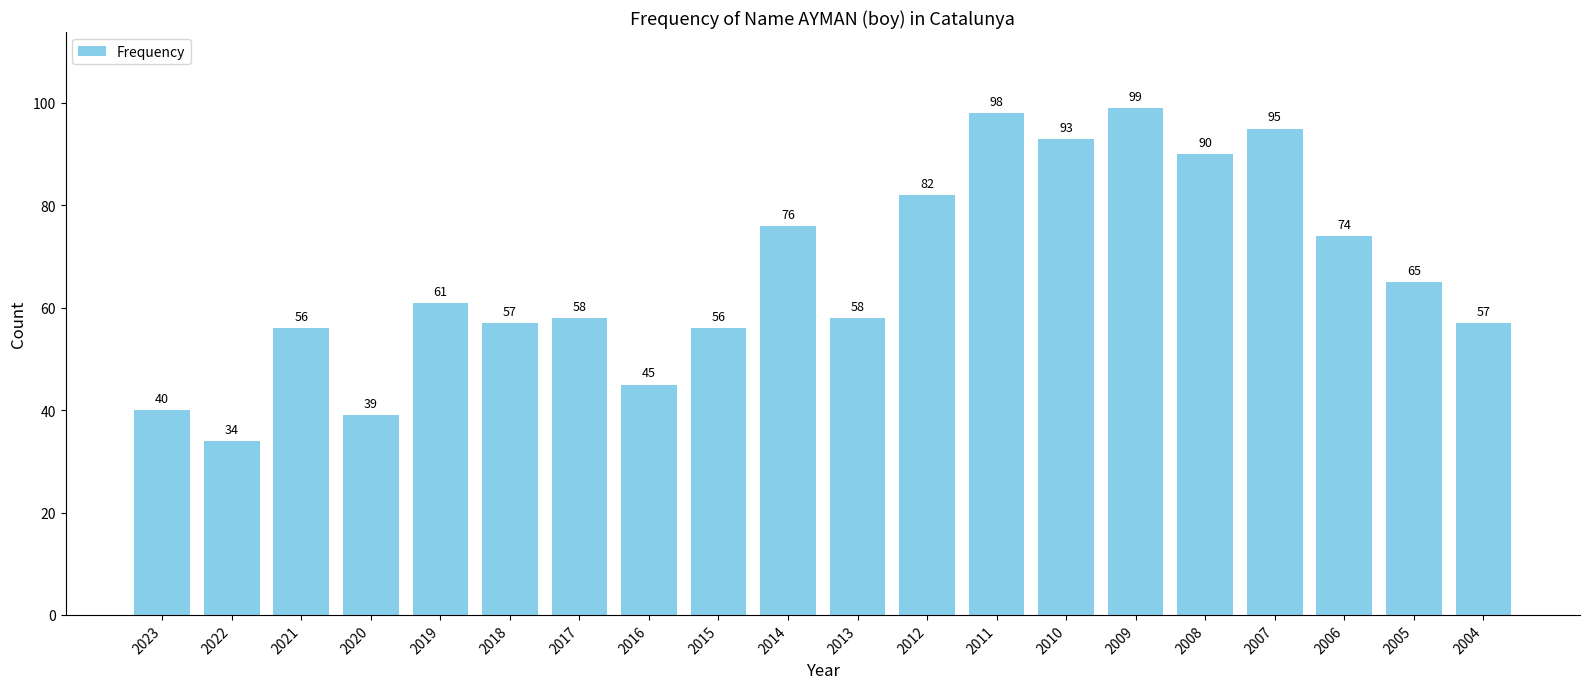

Read the value at 2010, to the nearest 5.

95